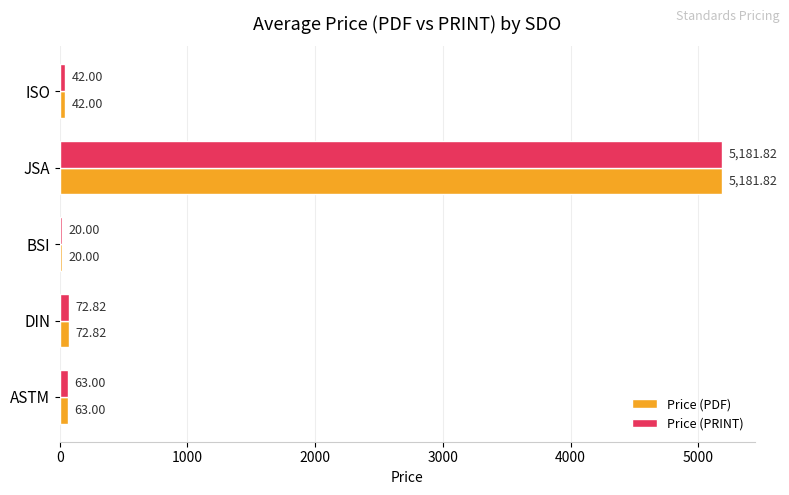

Where is Price (PDF) nearest to the value 2600?

DIN